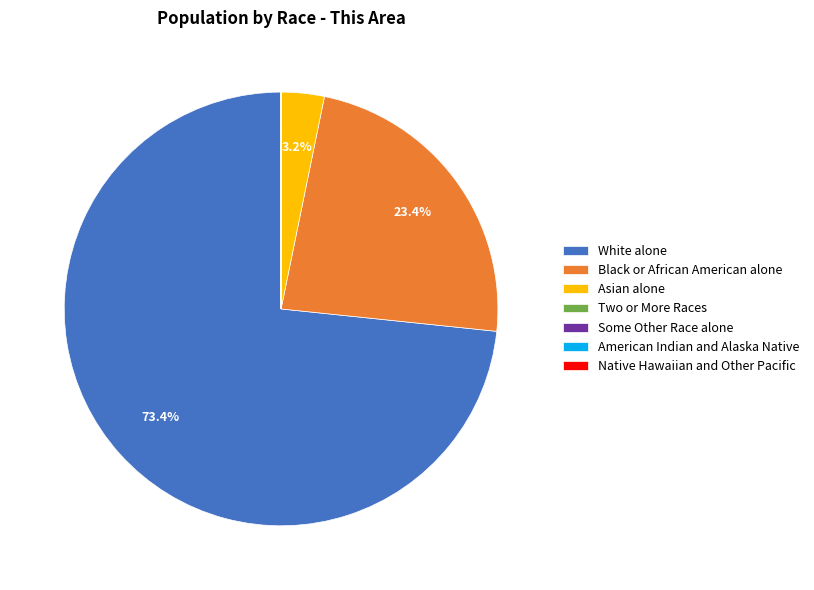

What is the majority slice?

White alone